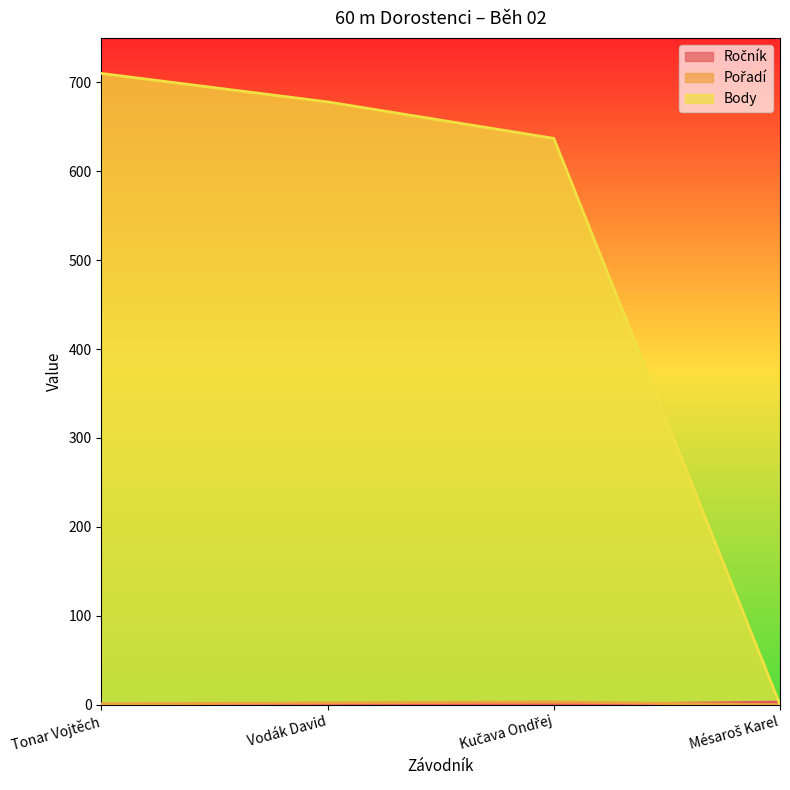

The value of Ročník at Kučava Ondřej is 2. True or false?

False